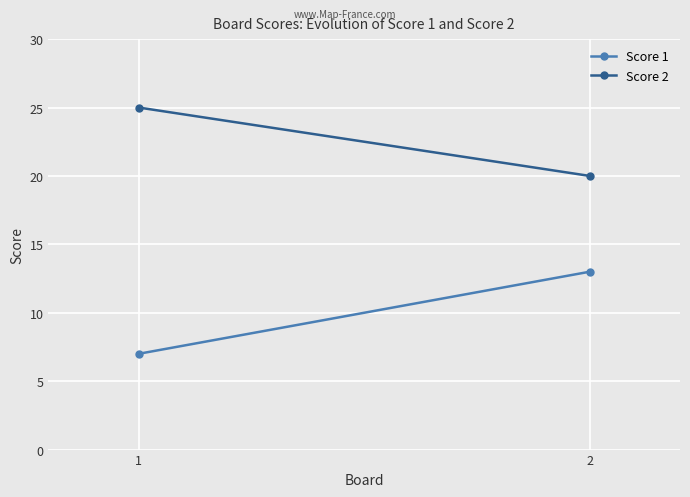

Which has a higher value, 2 or 1?

2